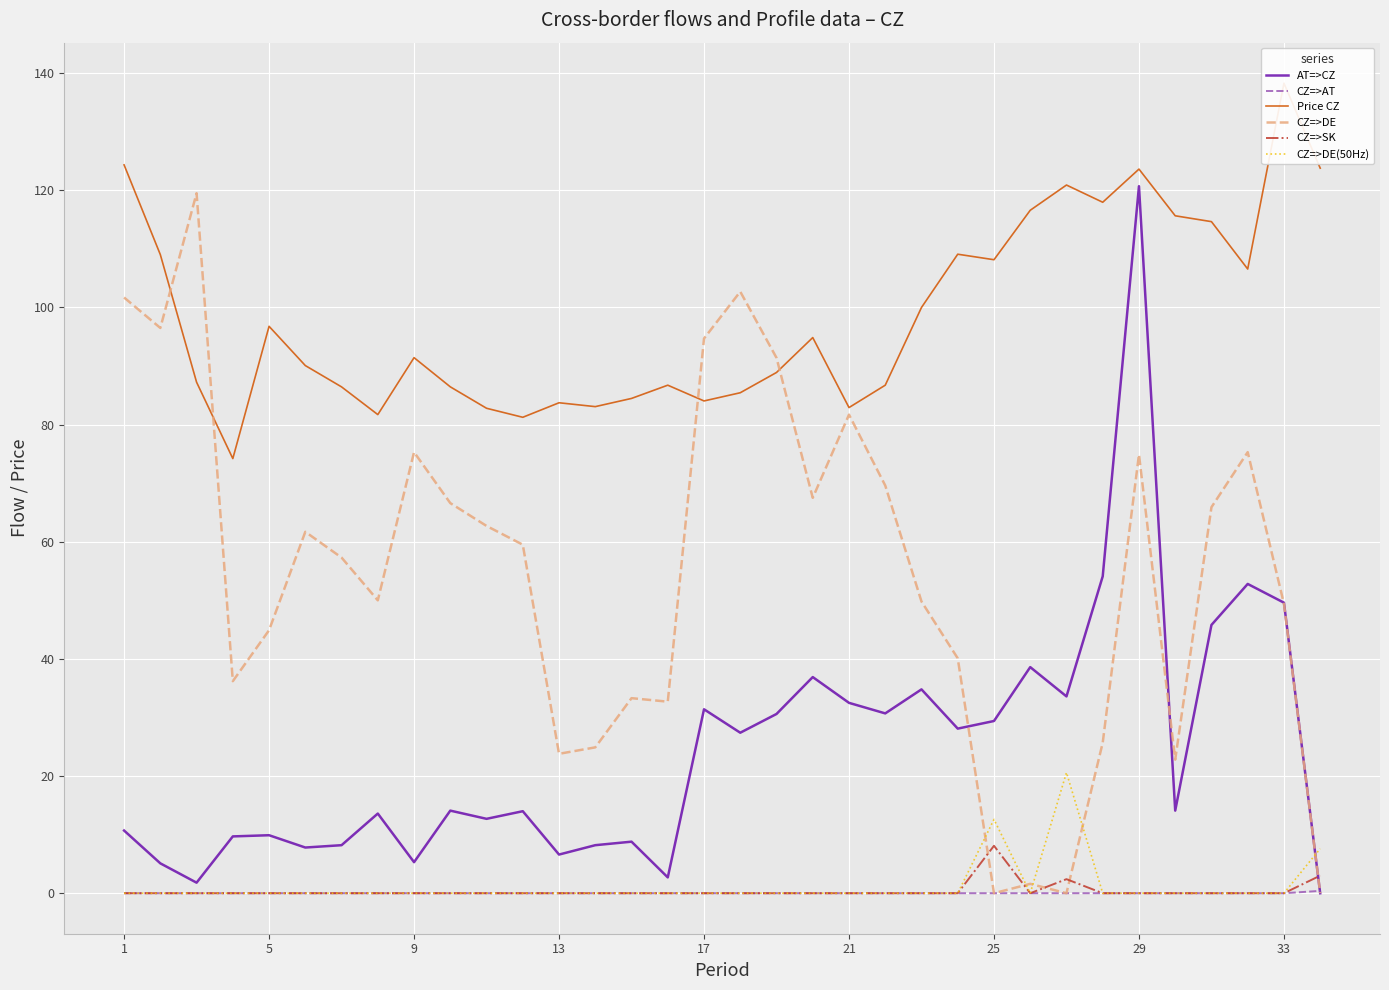

What is the greatest value displayed?

138.3